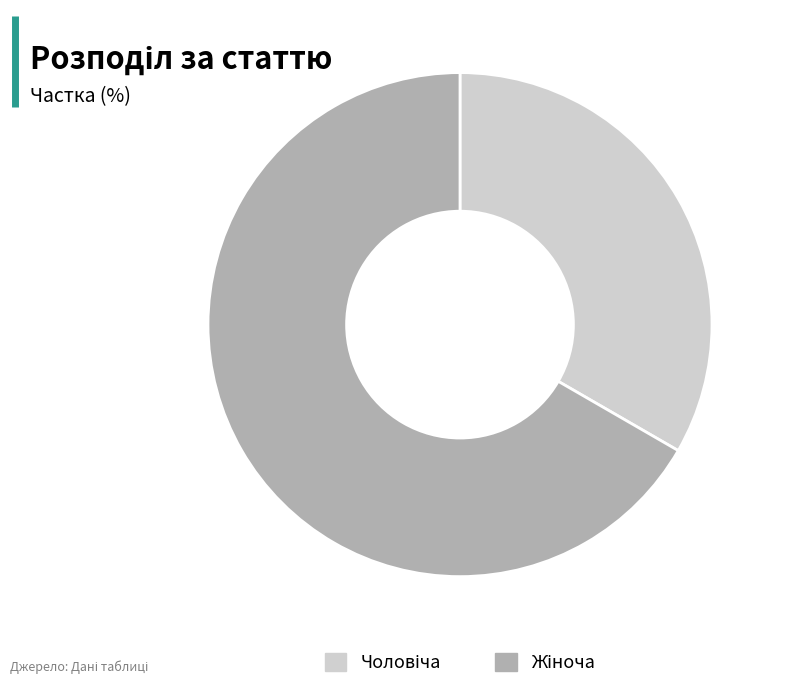

Does any single category account for the majority?

Yes